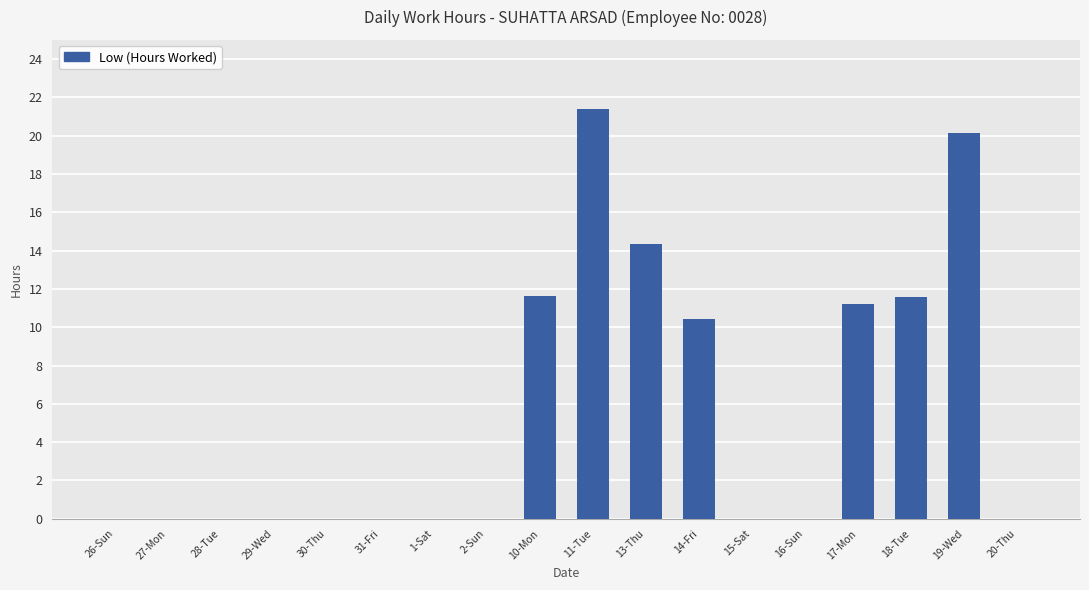

Approximately how many times larger is the value at 13-Thu compared to 11-Tue?

0.7